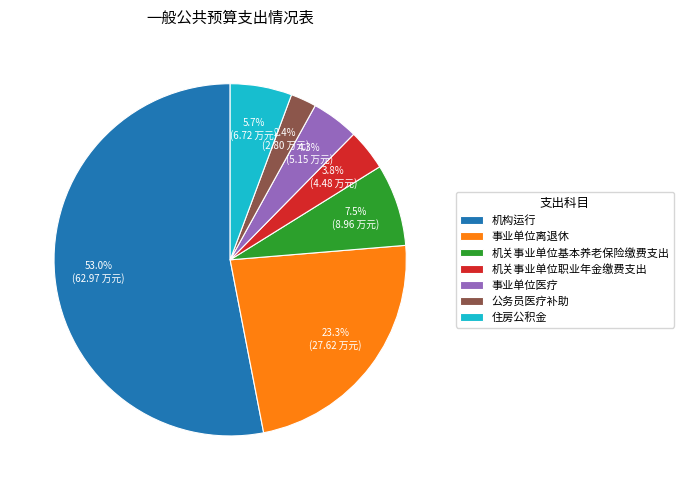

Is 公务员医疗补助 the majority of the pie?

No